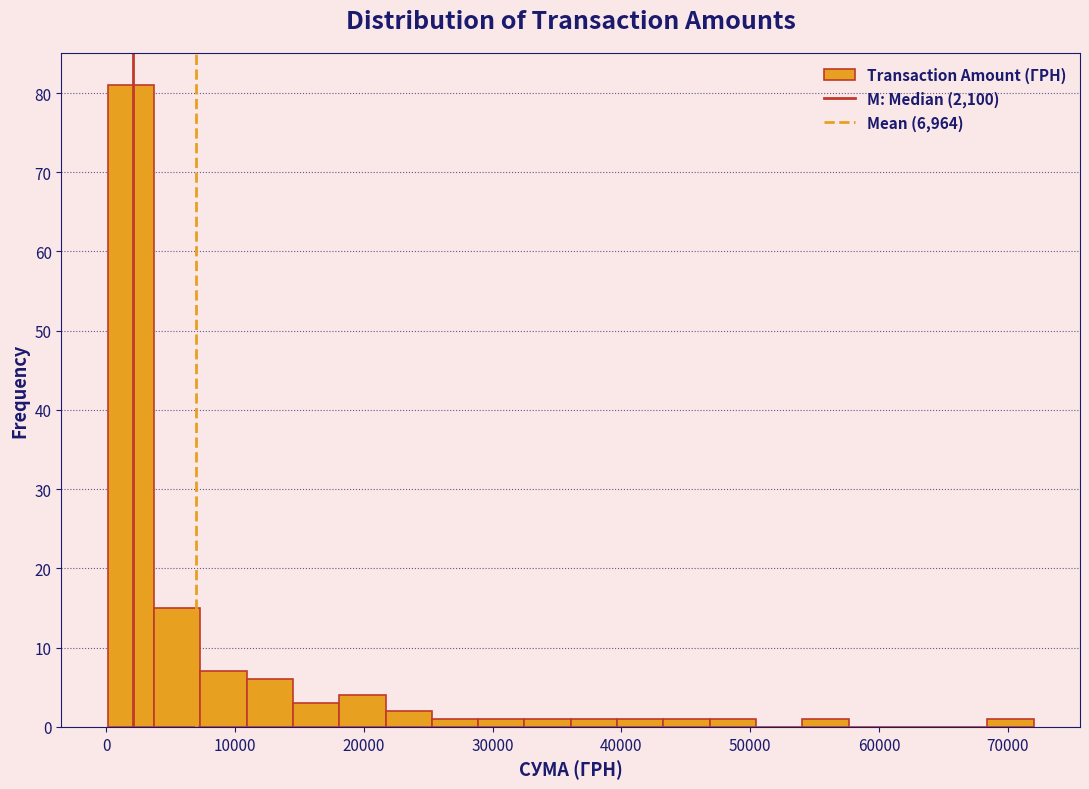

Around what value on the x-axis is the tallest bar? Give the approximate position of its centre, as read against the axis.

2000